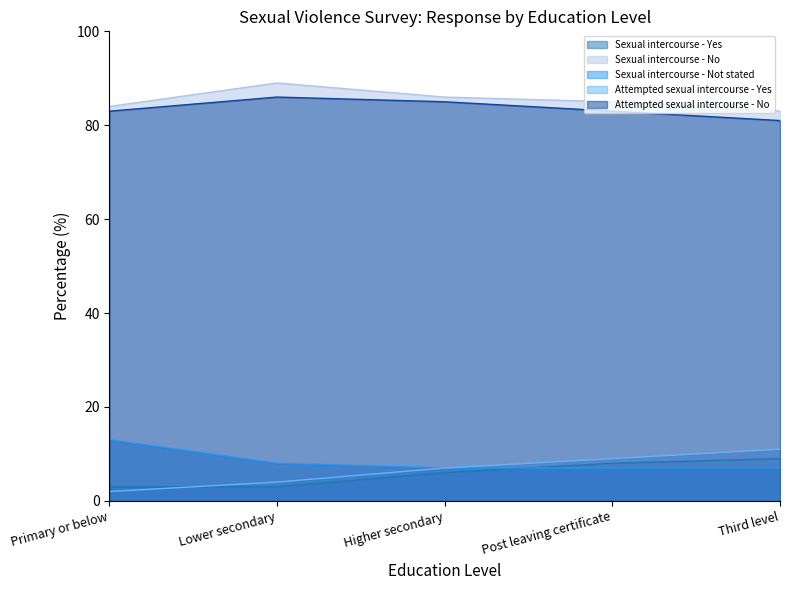

What is the difference between the second highest and second lowest values in the Attempted sexual intercourse - Yes series?

5